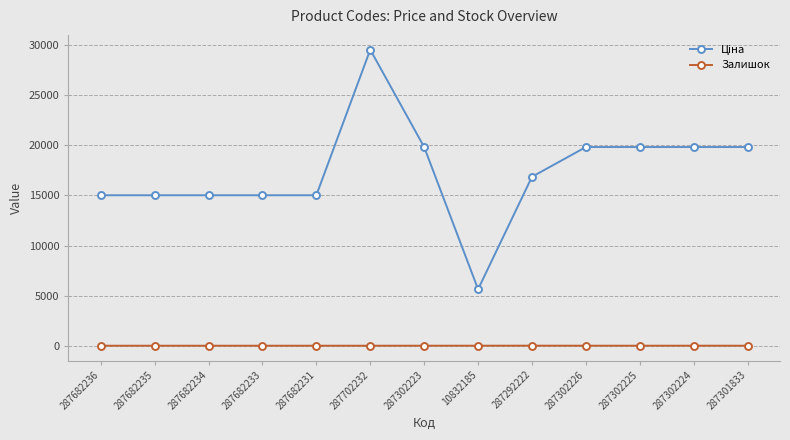

At which category is the sum across all series the highest?

287702232